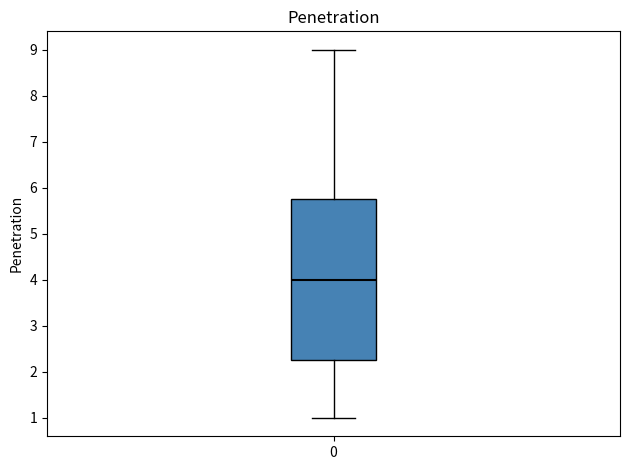

Transcribe this box plot: give where the median line is, the range the box spans, and where the two whiskers end, as read against the y-axis. The values are not printed on the chart, so give them approximately, as read against the axis.

median 4.0, box 2.3 to 5.8, whiskers 1.0 to 9.0